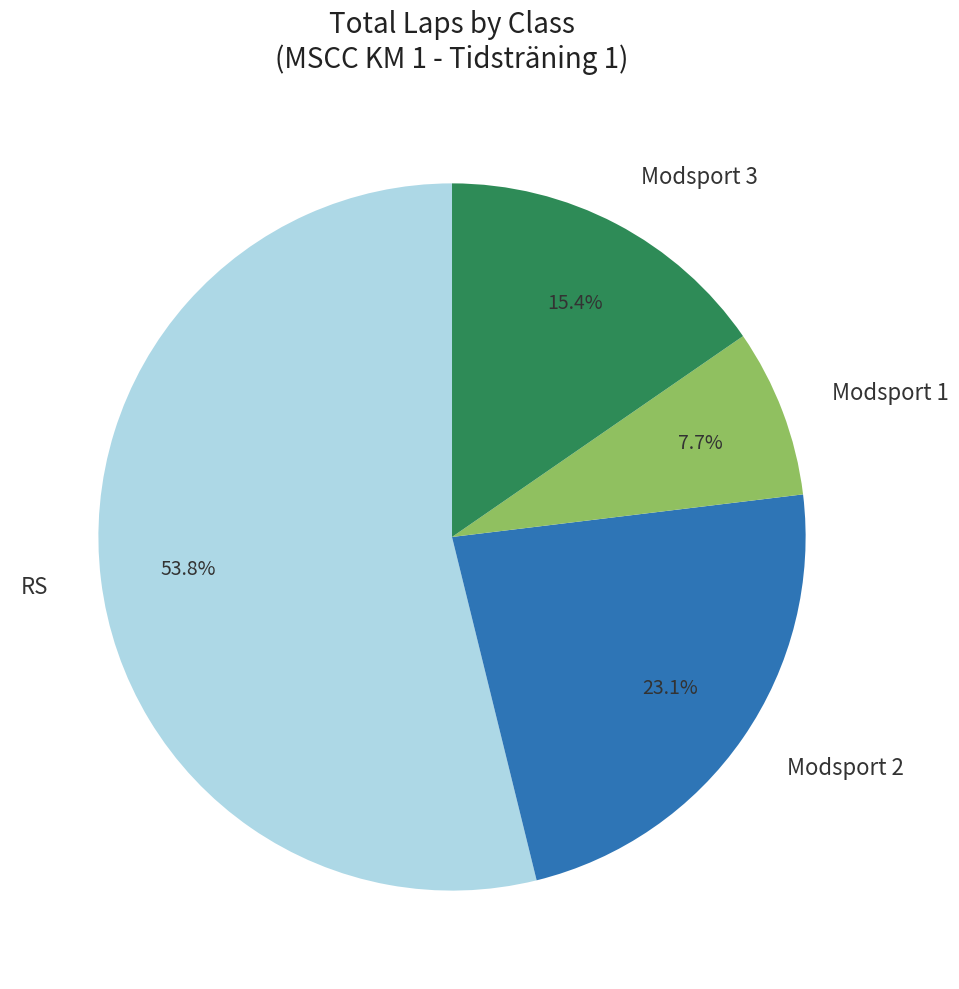

To the nearest percent, what is the difference between the largest and smallest slice percentages?

46%